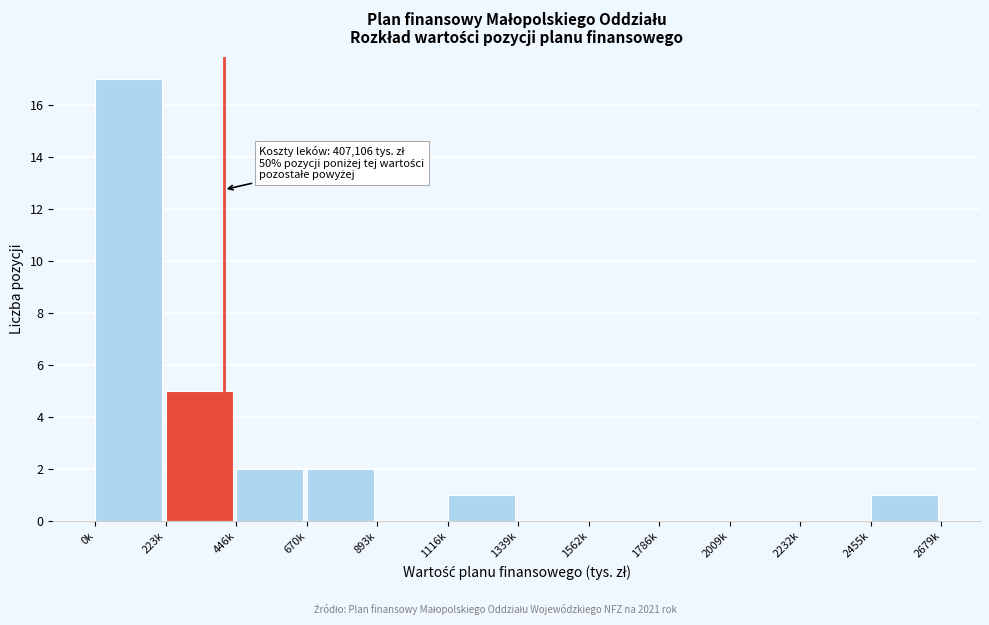

Reading left to right, extract all data points from this chart.

0k=17	223k=5	446k=2	670k=2	893k=0	1116k=1	1339k=0	1562k=0	1786k=0	2009k=0	2232k=0	2455k=1